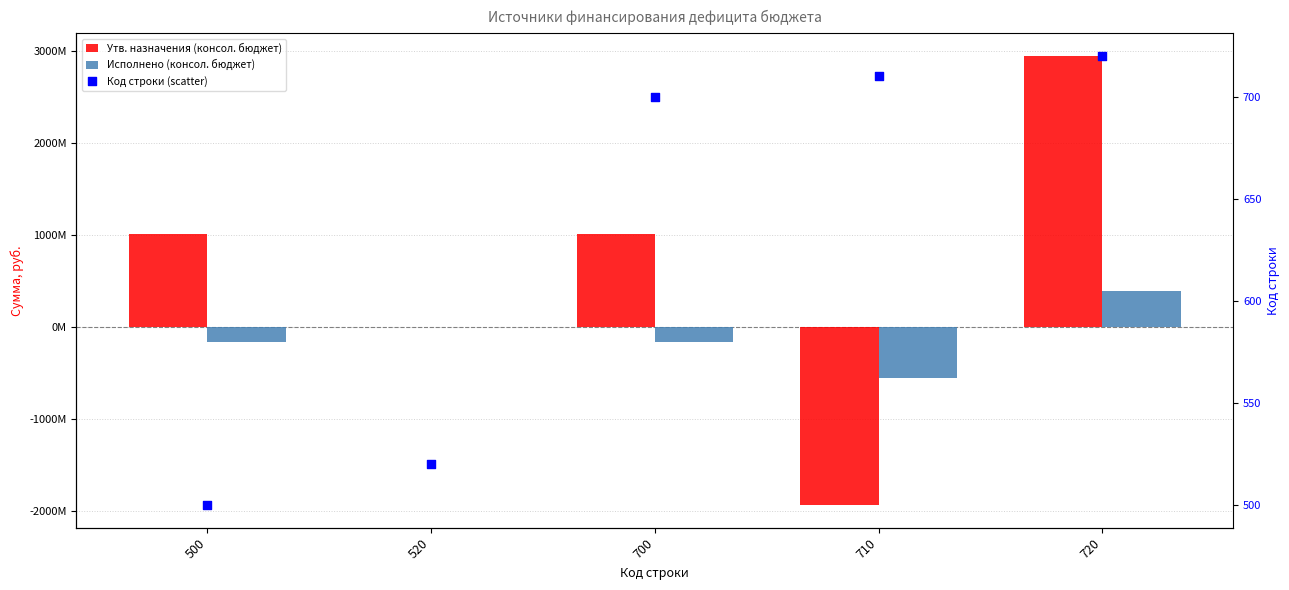

Which series reaches the maximum Y coordinate?

Утв. назначения (консол. бюджет)